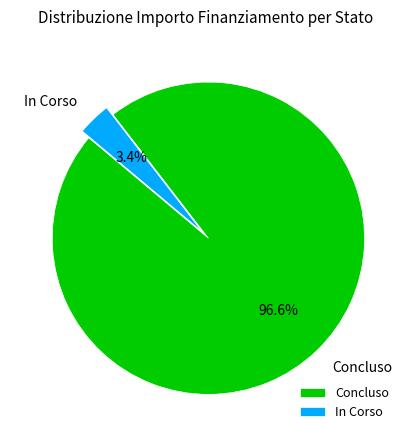

To the nearest percent, what is the average slice percentage?

50%